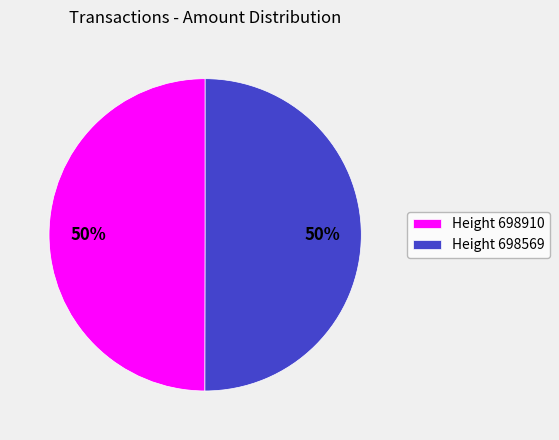

How many slices are in this pie chart?

2